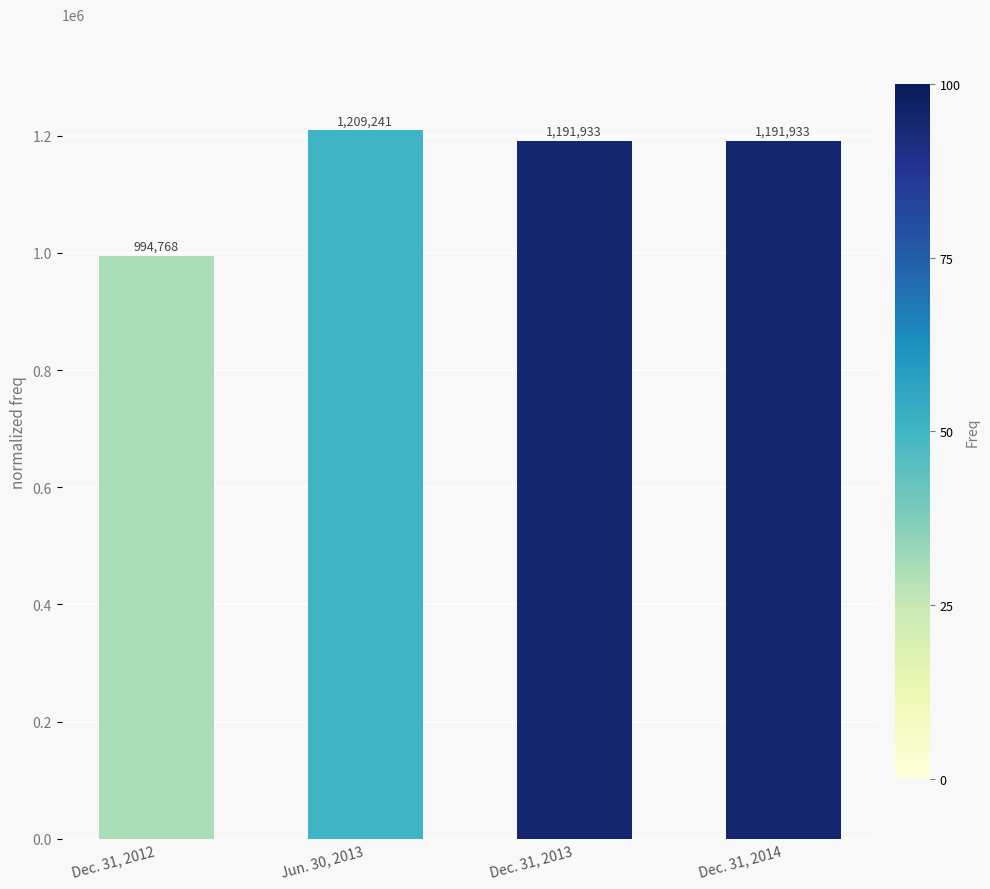

Reading left to right, transcribe all the data shown in this chart.

994768	1209241	1191933	1191933